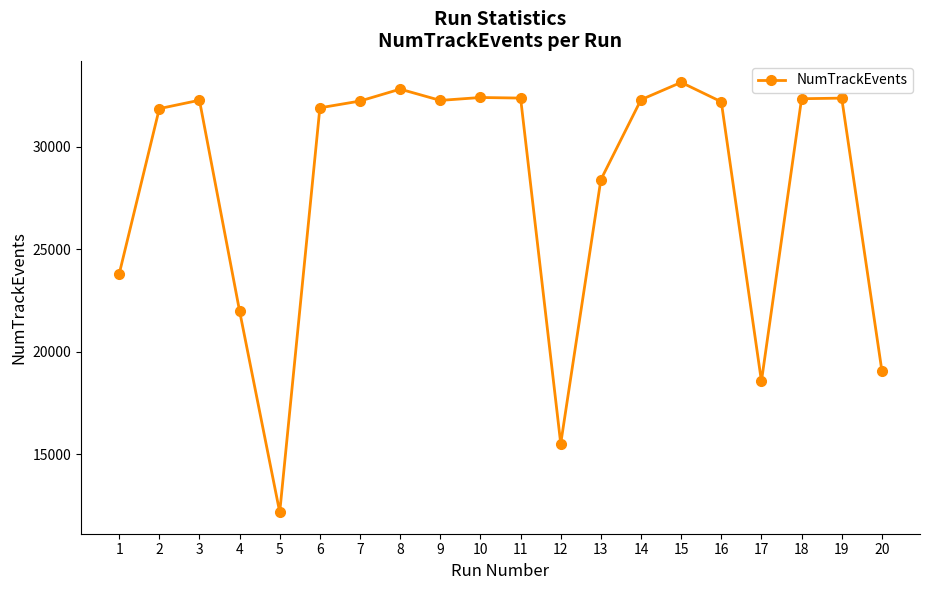

At which label is the value closest to 22658?

4